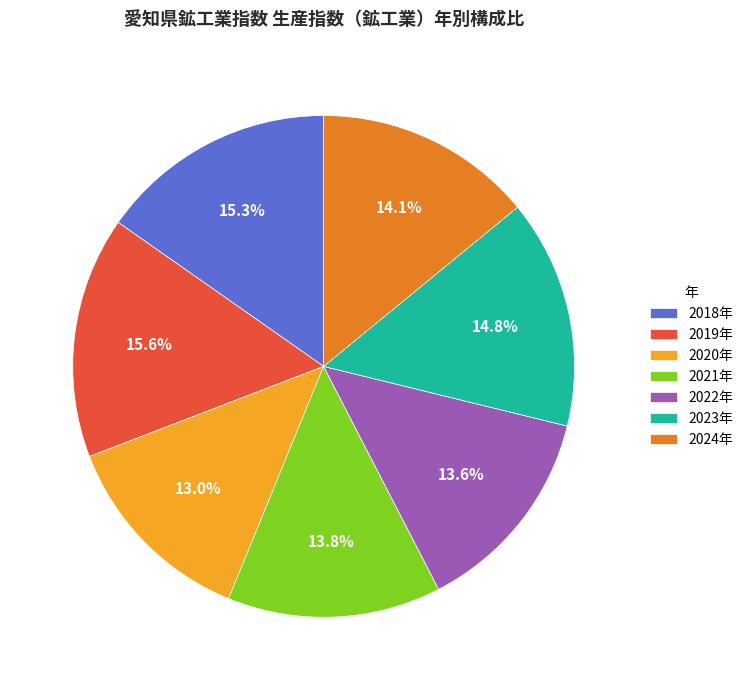

What percentage is NOT represented by 2023年?

85.2%